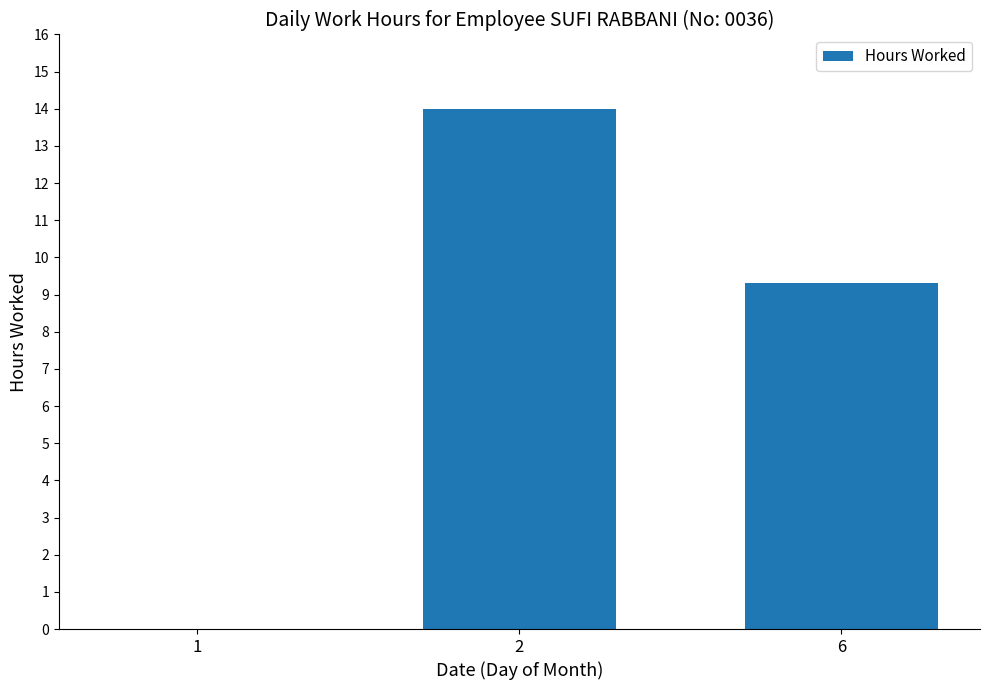

What is the approximate value at 6?

9.3